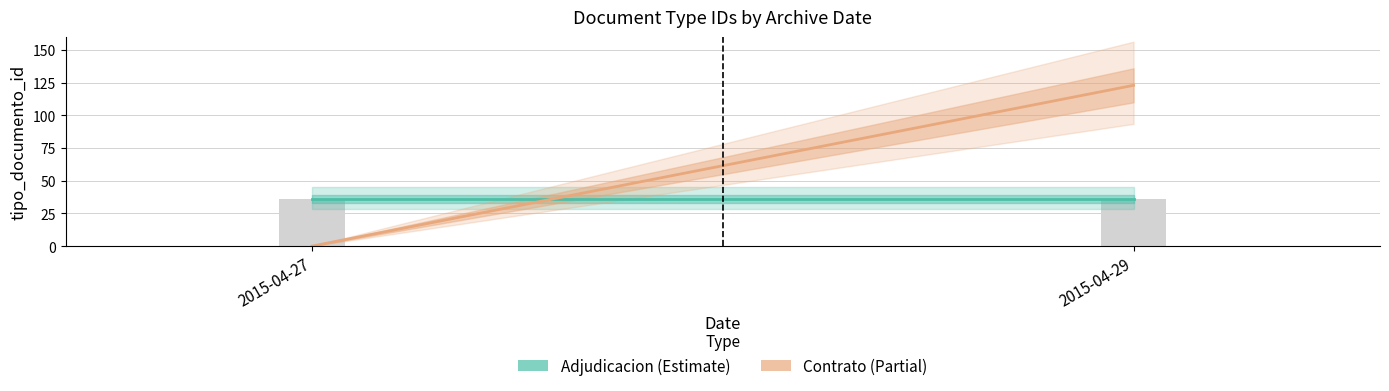

What is the maximum value shown in the chart?

123